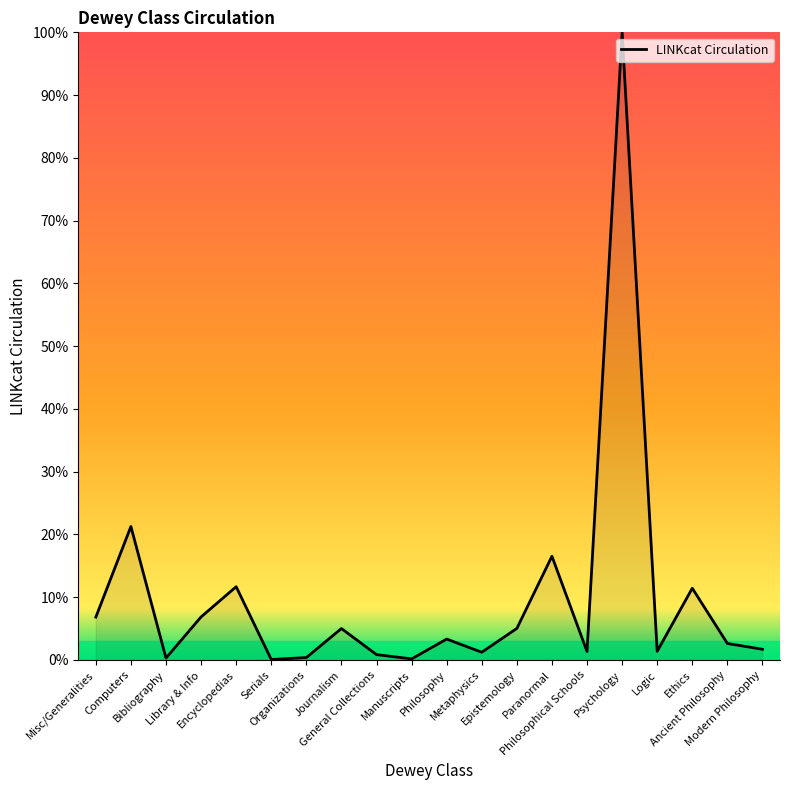

How many lines are shown in the chart?

1